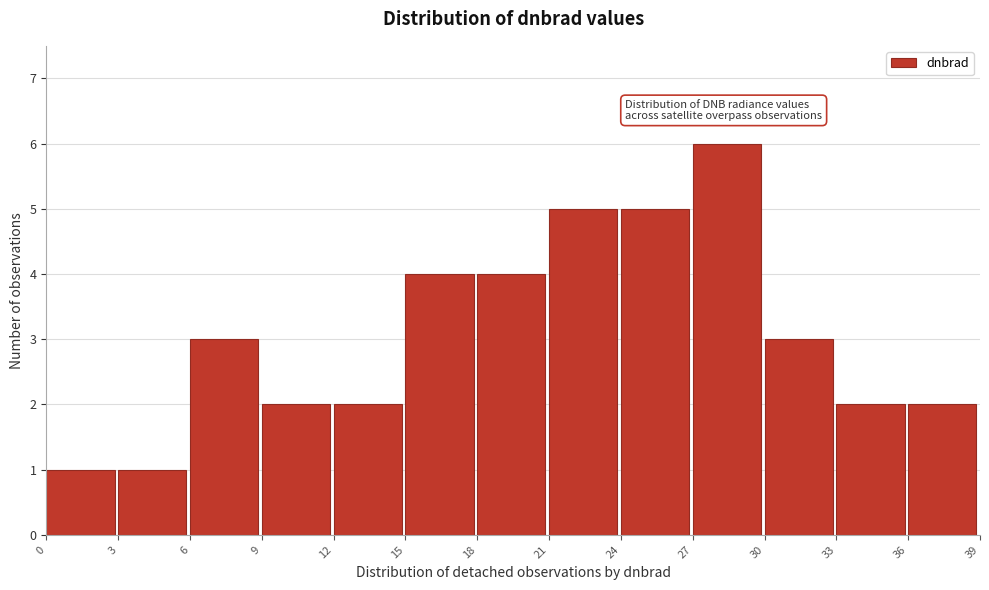

Reading left to right, transcribe this chart: for each bar, give the range it covers on the x-axis and its height. The values are not printed on the chart, so give them approximately, as read against the axis.

0 to 3: 1
3 to 6: 1
6 to 9: 3
9 to 12: 2
12 to 15: 2
15 to 18: 4
18 to 21: 4
21 to 24: 5
24 to 27: 5
27 to 30: 6
30 to 33: 3
33 to 36: 2
36 to 39: 2